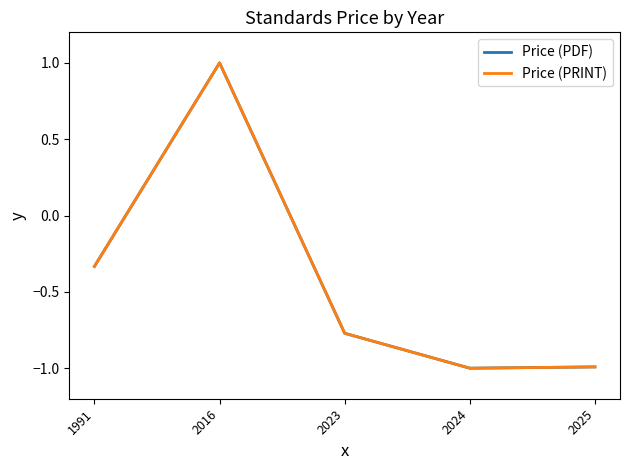

What is the value of the Price (PRINT) point at the 4th from the left?

-1.0